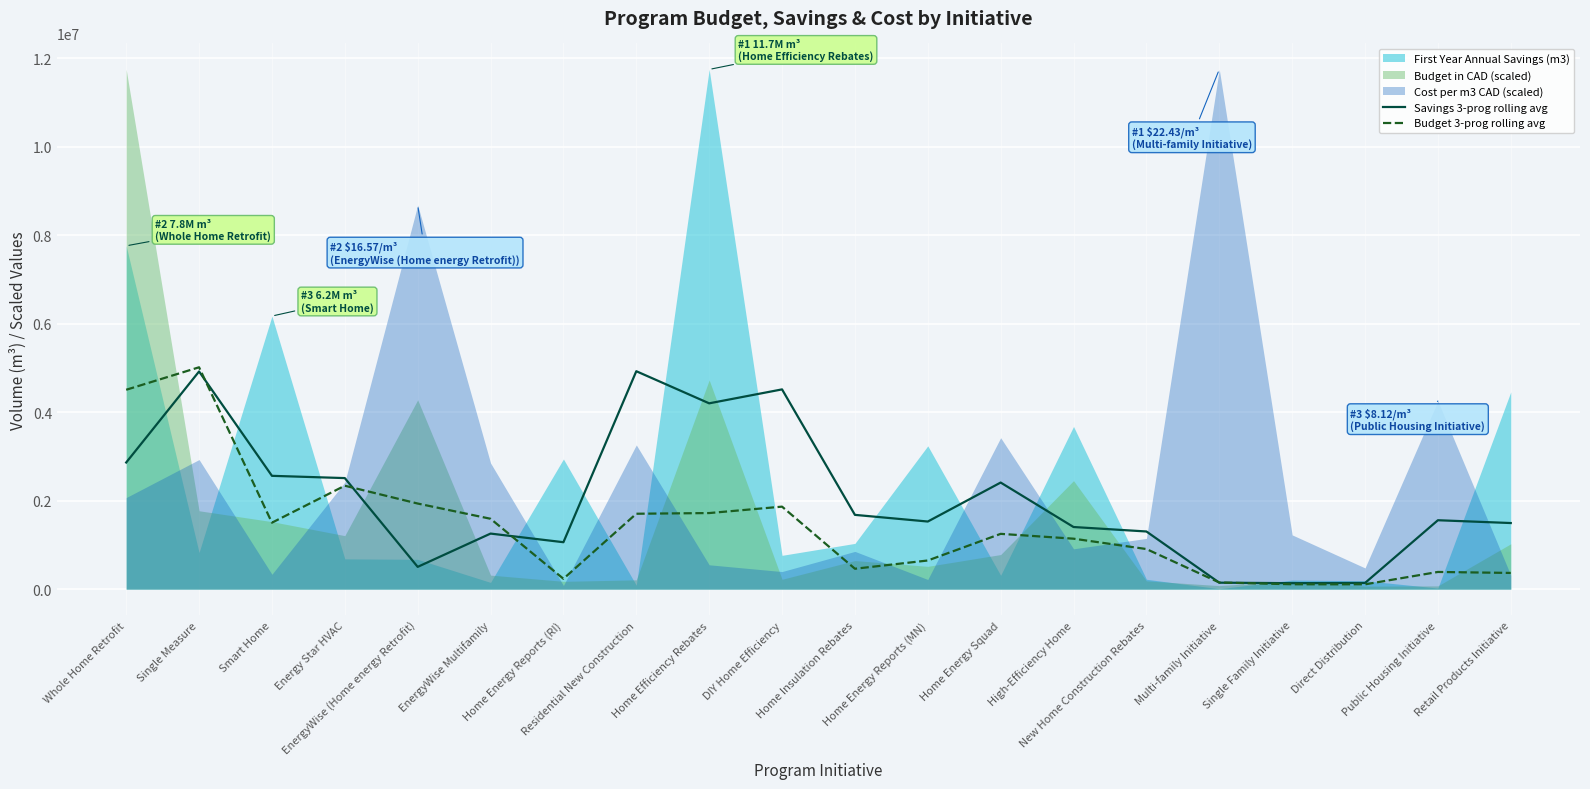

What is the difference between the maximum and minimum values in the Budget 3-prog rolling avg series?

4906258.5